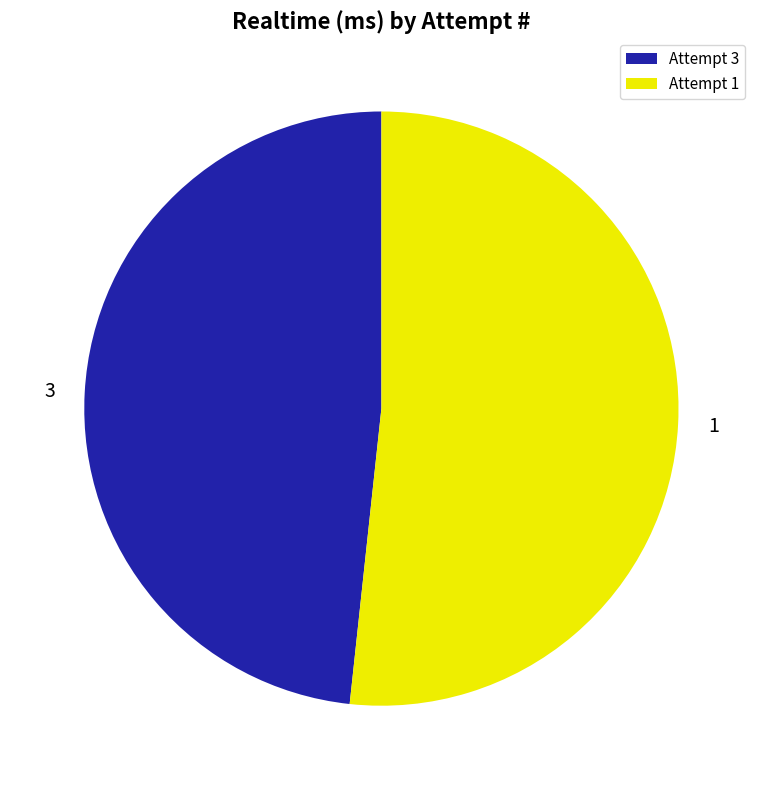

Which slice is the smallest?

3